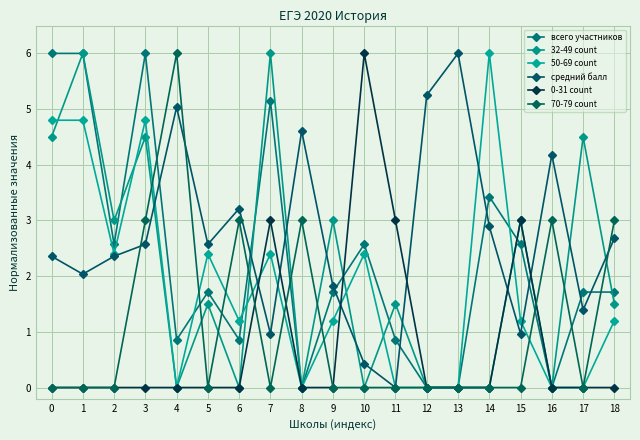

What is the total value across all series at 11?

5.4